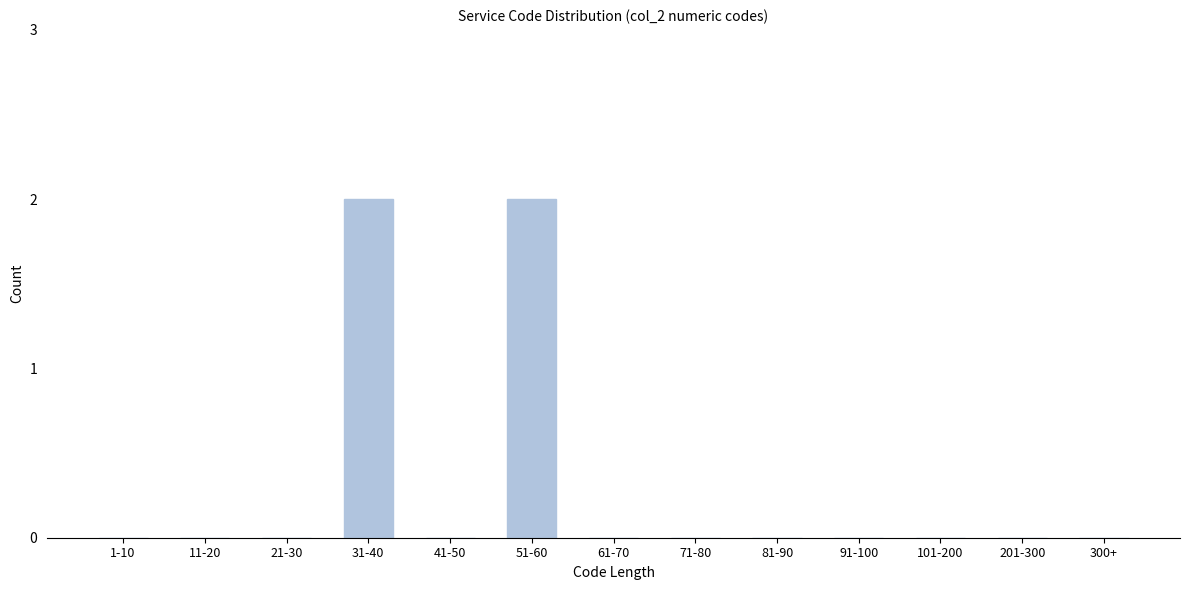

Reading left to right, extract all data points from this chart.

1-10=0	11-20=0	21-30=0	31-40=2	41-50=0	51-60=2	61-70=0	71-80=0	81-90=0	91-100=0	101-200=0	201-300=0	300+=0